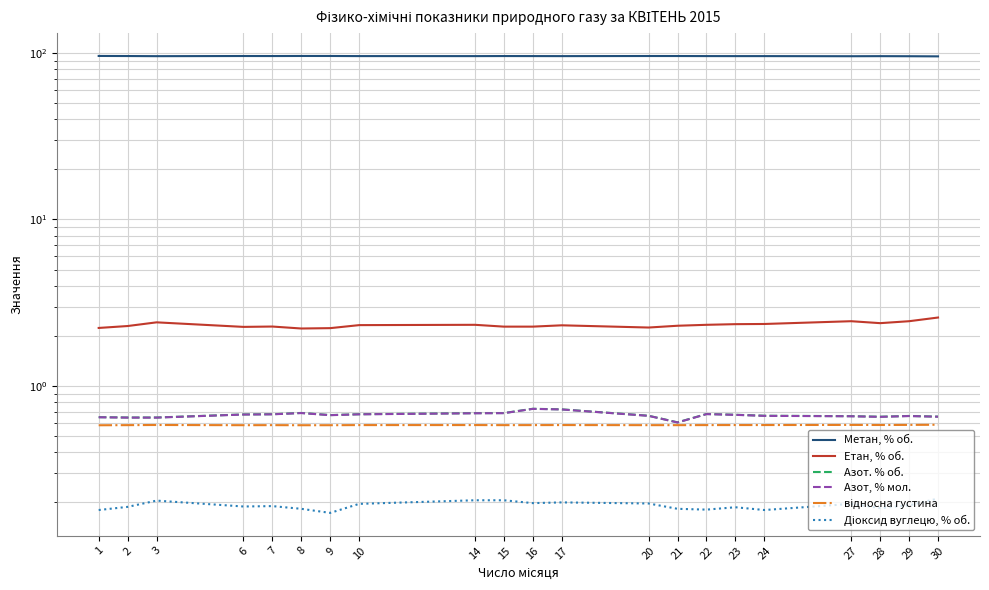

What is the value of the Метан, % об. point at the 4th from the left?

95.9